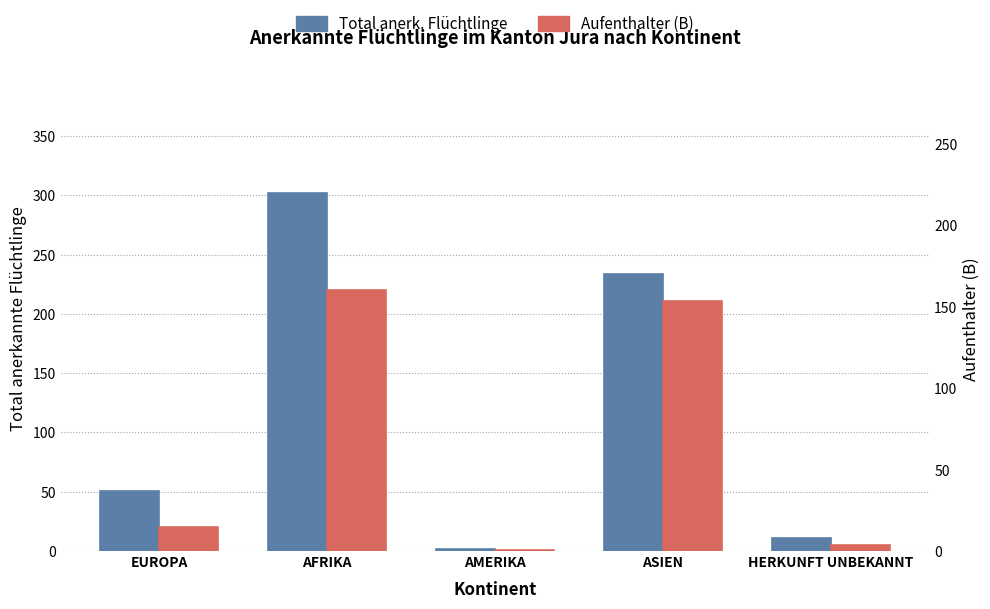

Count the number of categories in the chart.

5